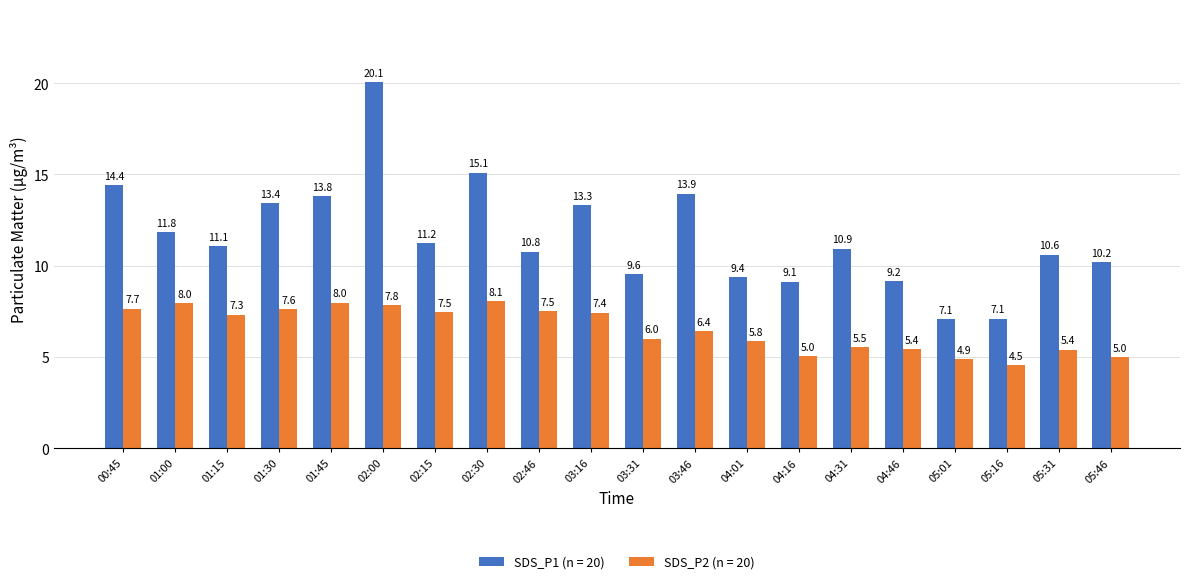

What is the difference between the highest and lowest values at 02:00?

12.2